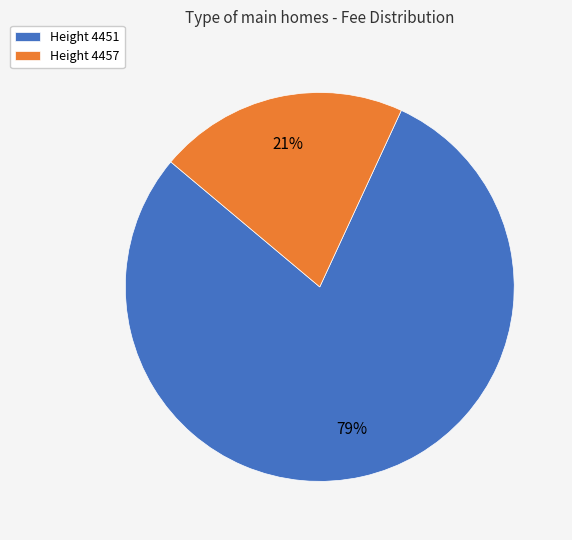

To the nearest percent, what is the difference between the Height 4457 and Height 4451 slice percentages?

58%